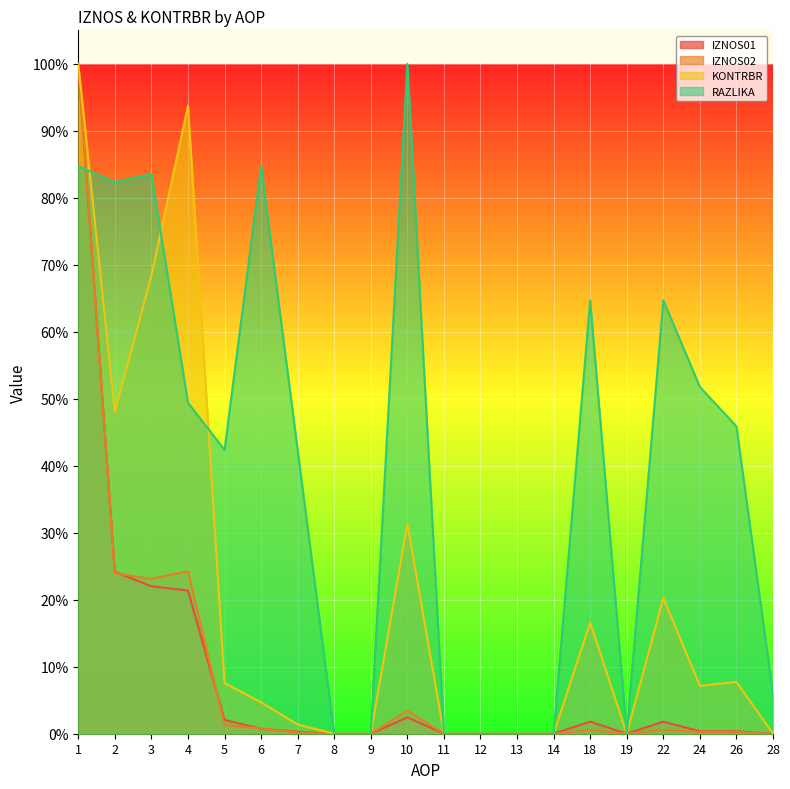

Rank the series at 7 from lowest to highest value.

IZNOS02, IZNOS01, KONTRBR, RAZLIKA